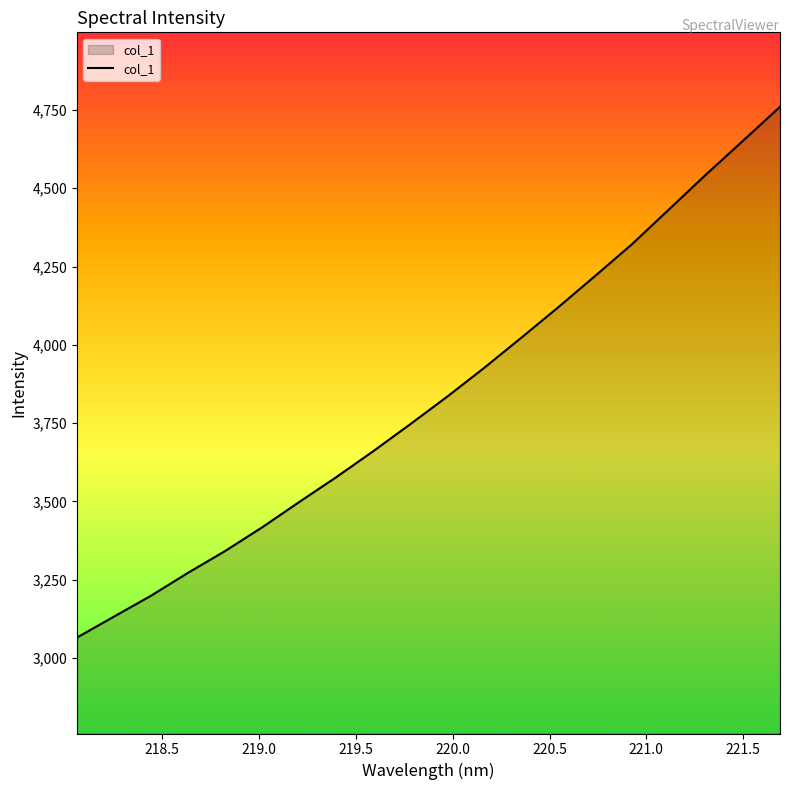

What is the difference between the maximum and minimum values?

1694.6